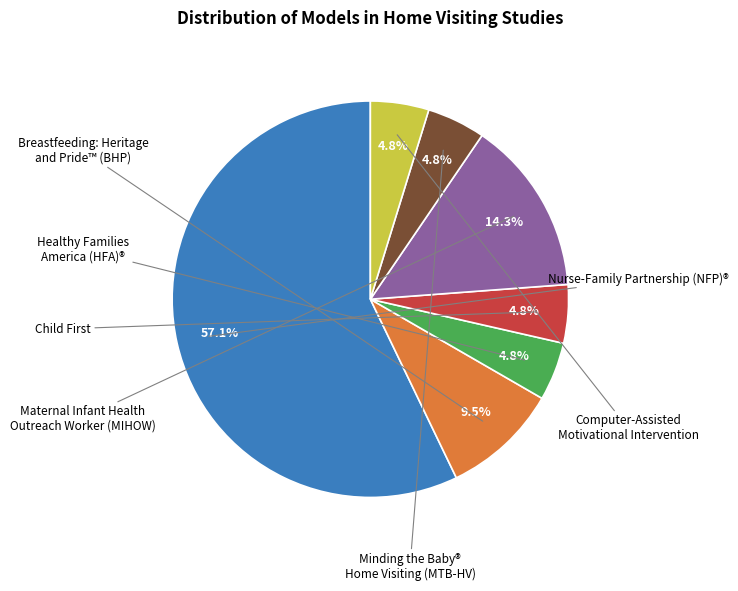

Is there a majority slice in this chart?

Yes